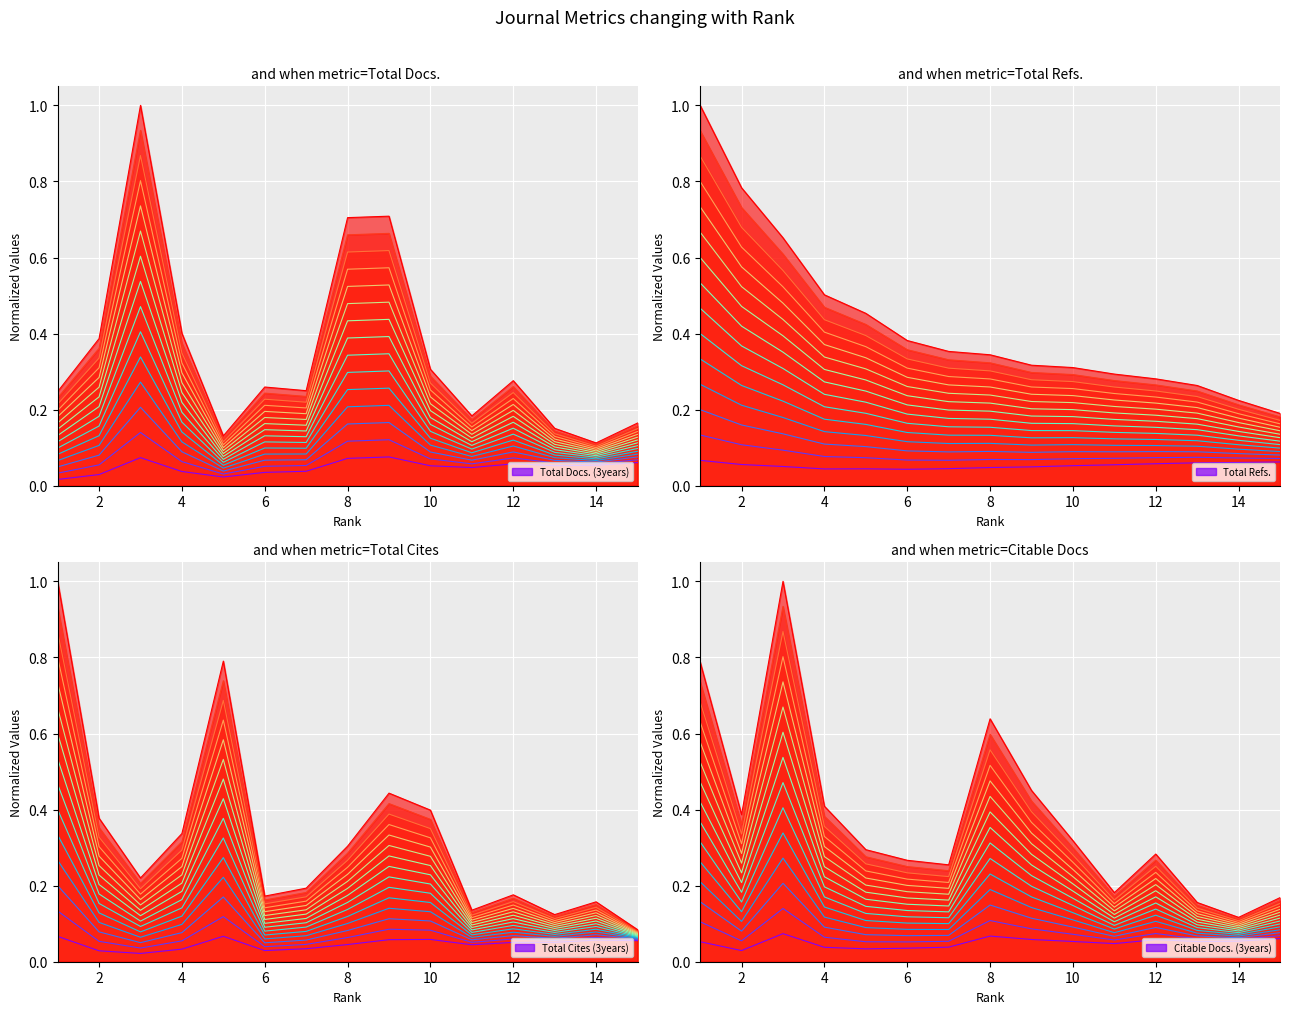

At which category does Total Cites (3years) reach its first local peak?

5